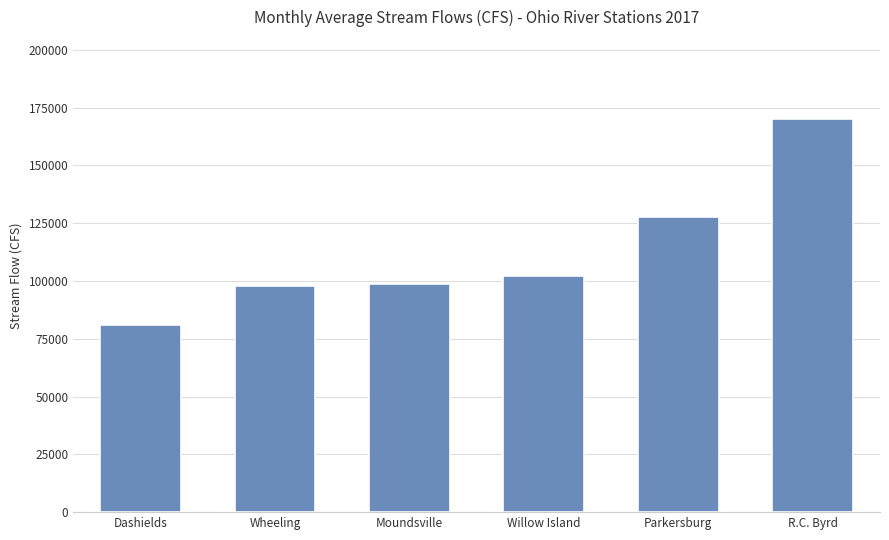

Is it true that the value at Willow Island is 53649.6?

False